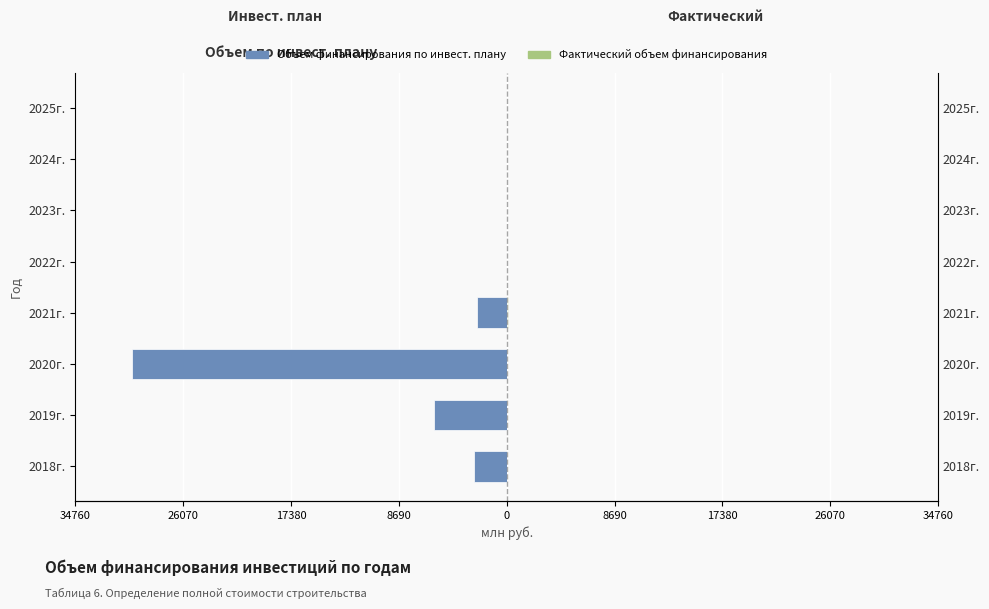

Reading right to left, transcribe all the data shown in this chart.

Объем финансирования по инвест. плану: 0.0	0.0	0.0	0.0	-2409.8	-30225.8	-5891.3	-2617.1
Фактический объем финансирования: 0.0	0.0	0.0	0.0	69.5	60.7	0.0	0.0